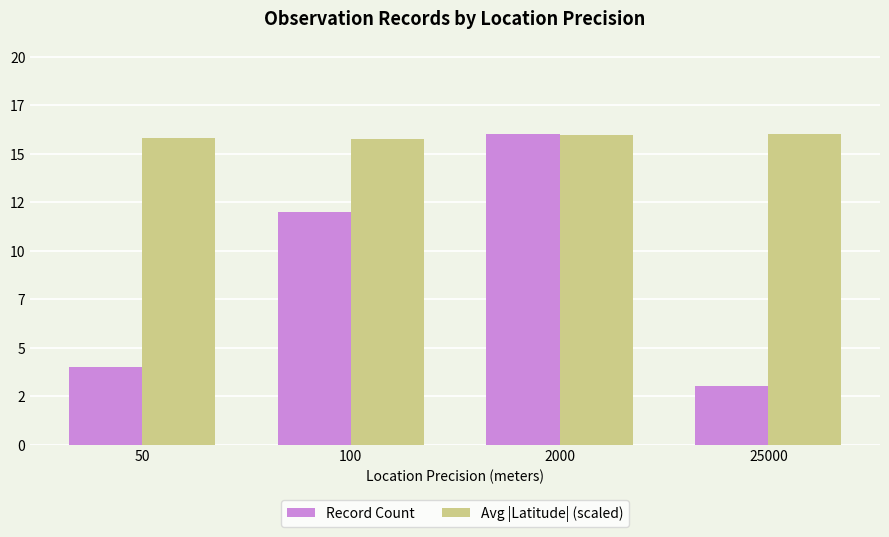

Are the bars horizontal?

No